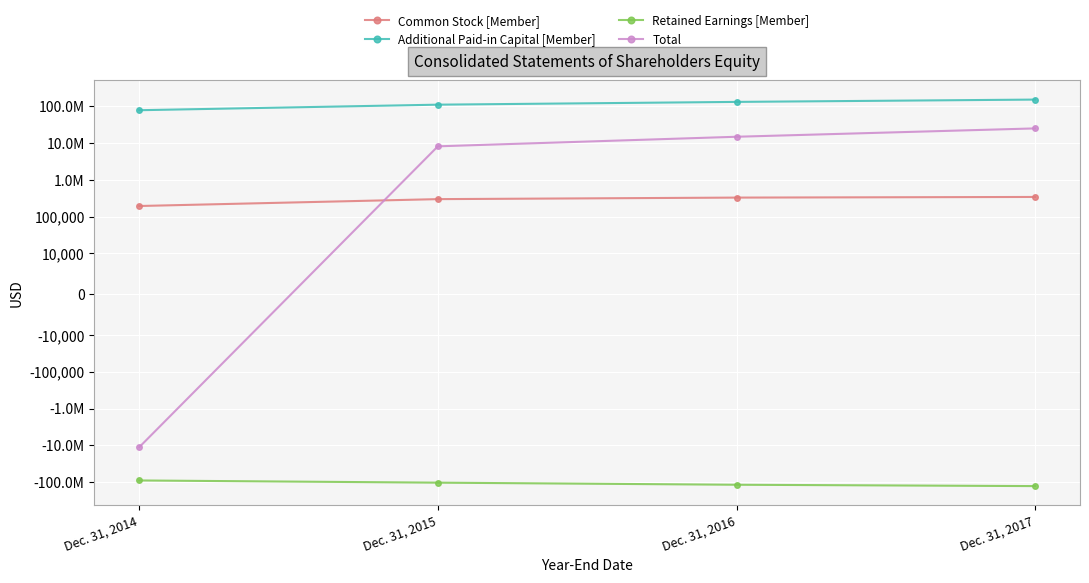

True or false: Total and Additional Paid-in Capital [Member] intersect in this chart.

False